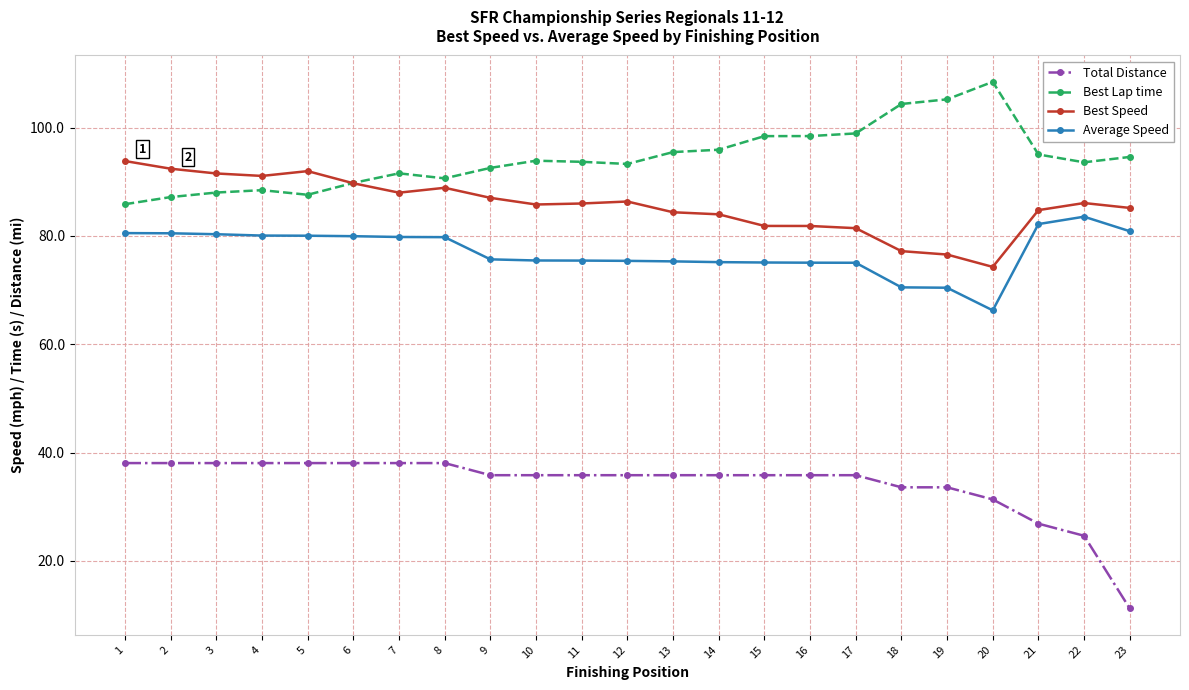

At how many categories does at least one series exceed 43?

23